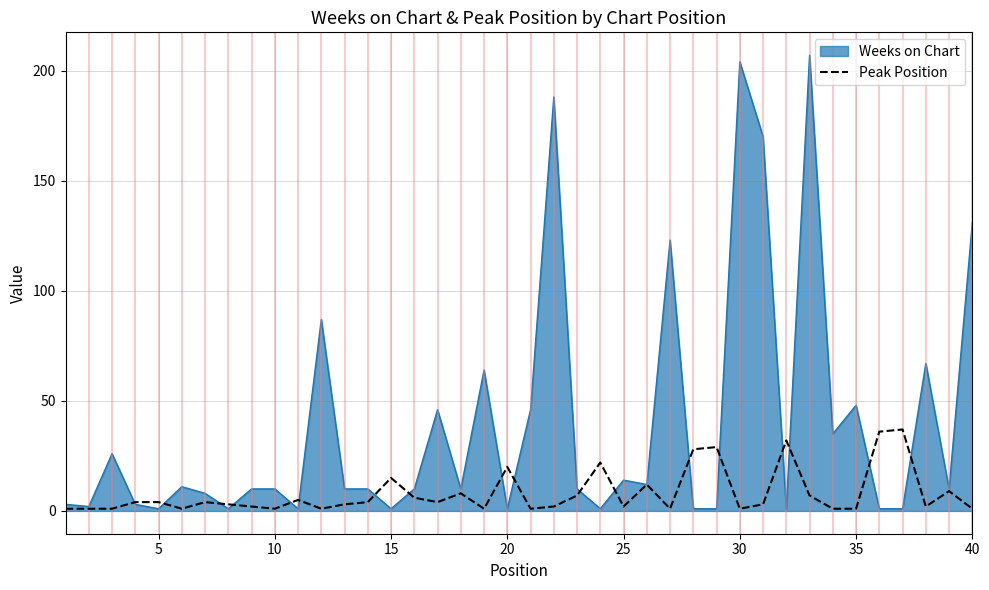

Rank the series by their average value, from lowest to highest.

Peak Position, Weeks on Chart